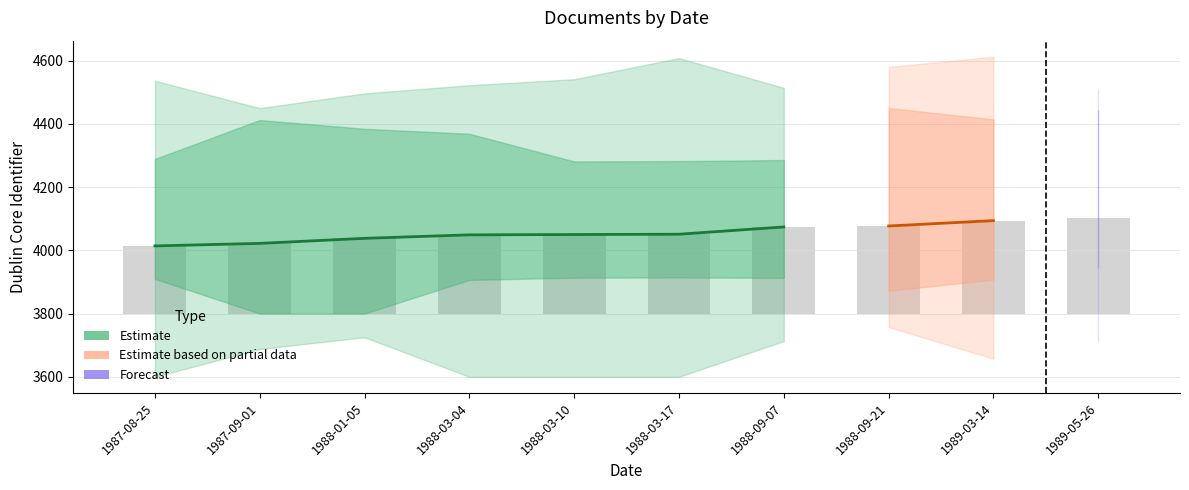

Where is the data nearest to the value 258?

1988-03-17